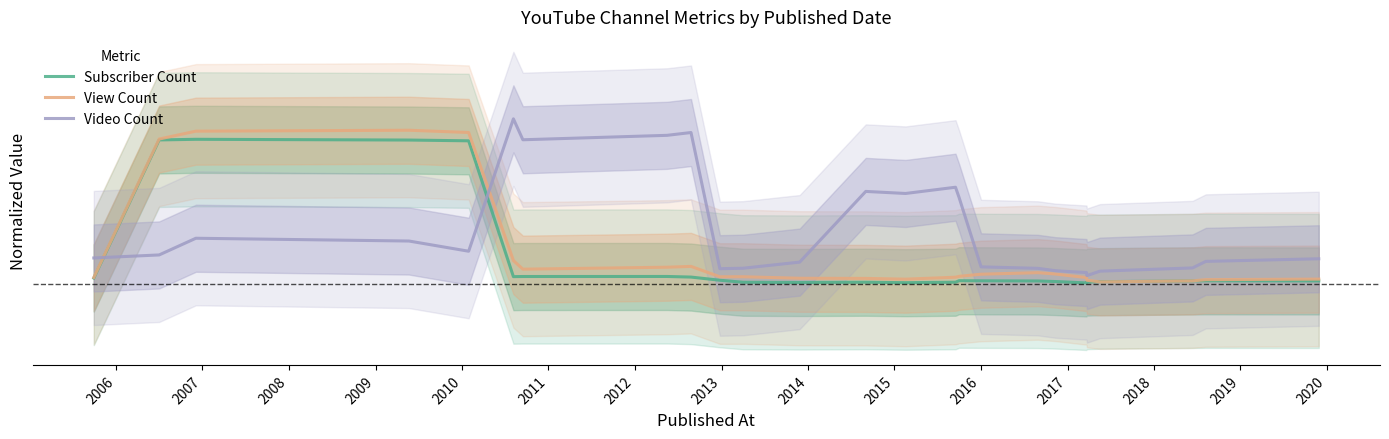

True or false: Video Count has a value of 0.4 at 2013.

False